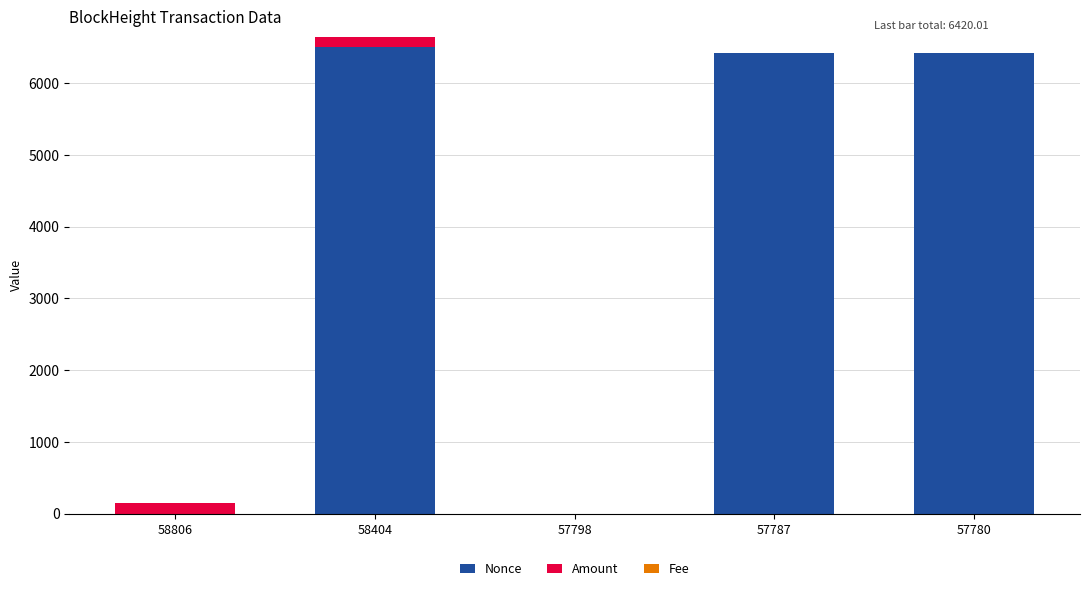

Is it true that Nonce equals 3344.5 at 58404?

False